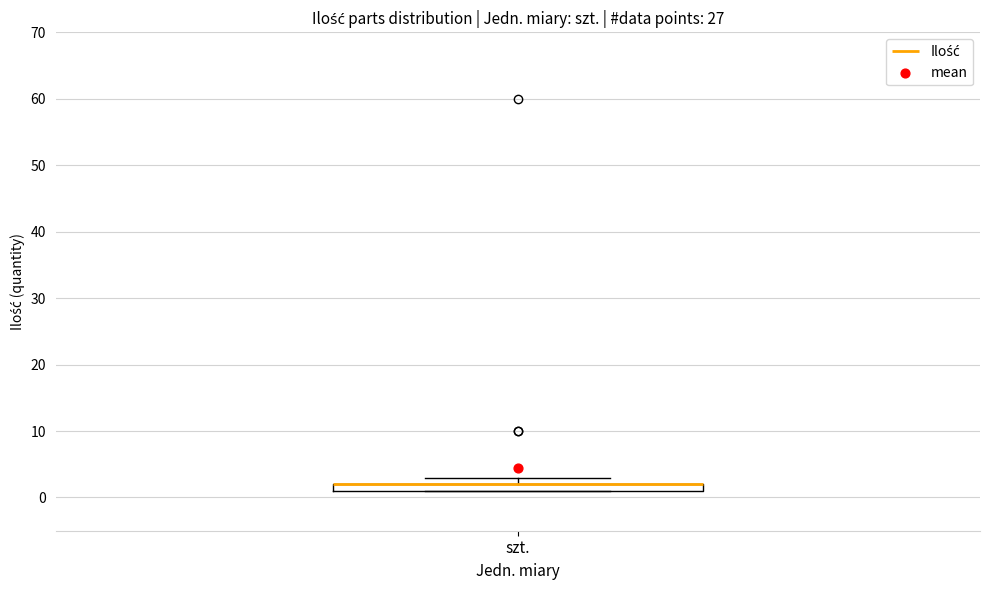

Where is the lower edge of the box for szt. on the y-axis? The values are not printed on the chart, so give them approximately, as read against the axis.

1